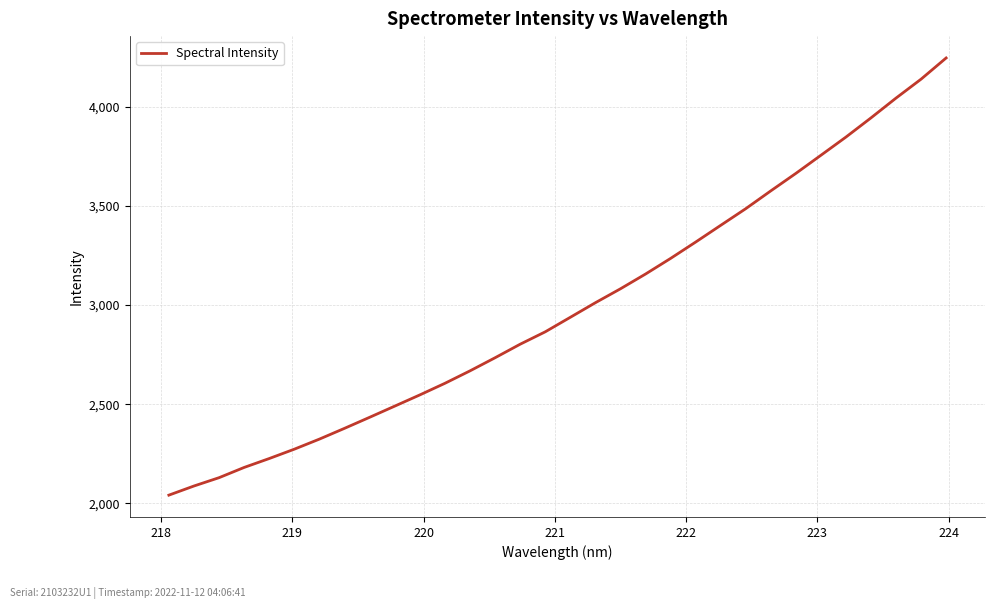

What is the maximum value shown in the chart?

4244.6